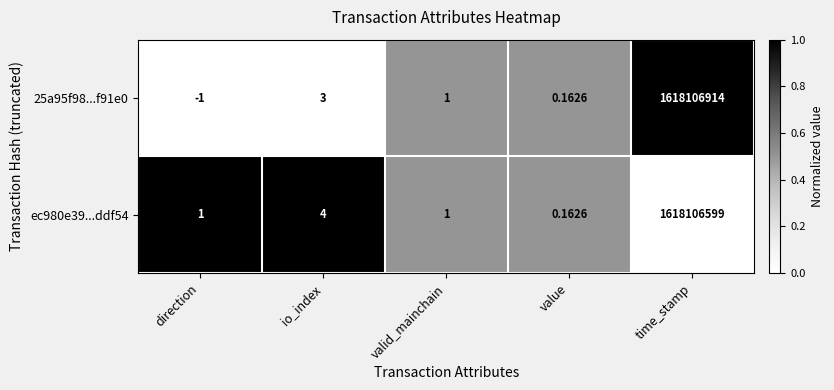

What is the maximum value shown in the chart?

1618106914.0